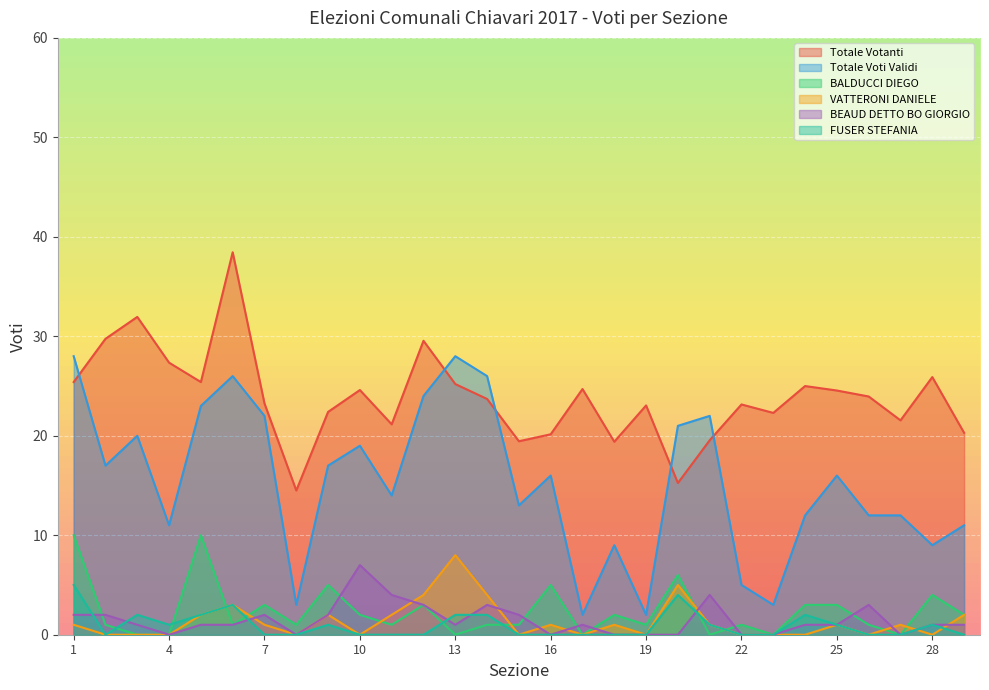

Which series has the largest total across all categories?

Totale Votanti